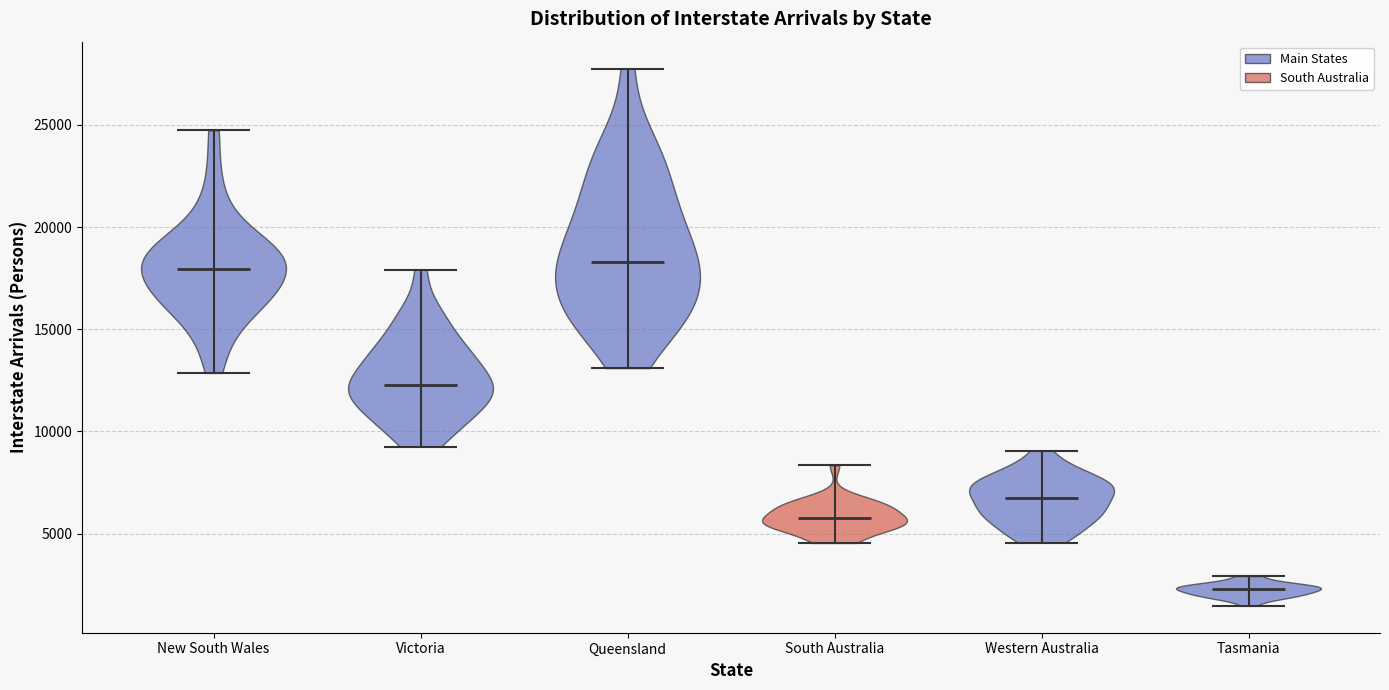

Reading left to right, read every violin against the y-axis: where its median line is, and the lowest and highest points it reaches. The values are not printed on the chart, so give them approximately, as read against the axis.

New South Wales: median line 18000, lowest point 13000, highest point 24500
Victoria: median line 12500, lowest point 9500, highest point 18000
Queensland: median line 18500, lowest point 13000, highest point 28000
South Australia: median line 6000, lowest point 4500, highest point 8500
Western Australia: median line 7000, lowest point 4500, highest point 9000
Tasmania: median line 2500, lowest point 1500, highest point 3000